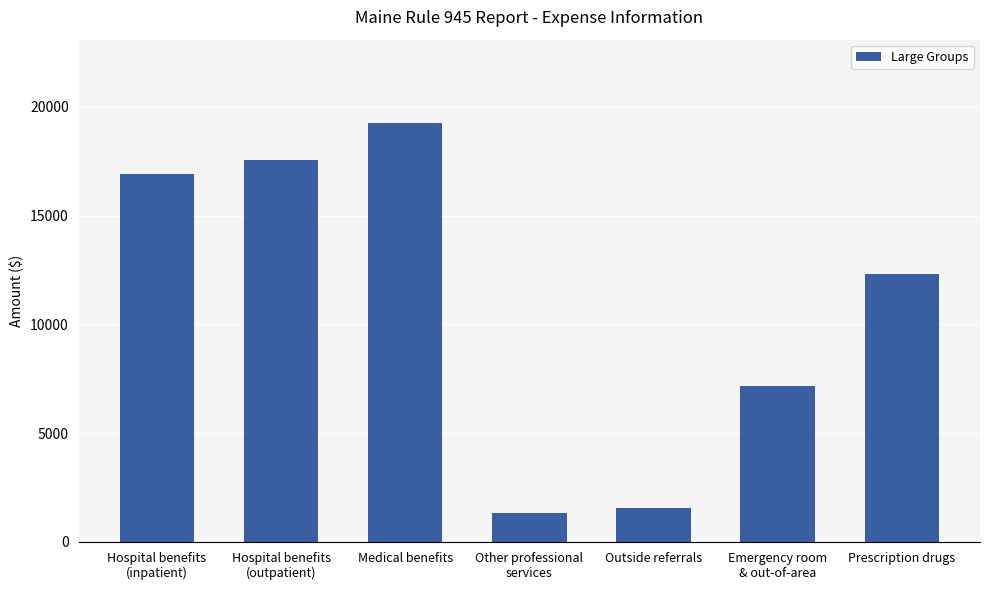

How many bars are there in total?

7